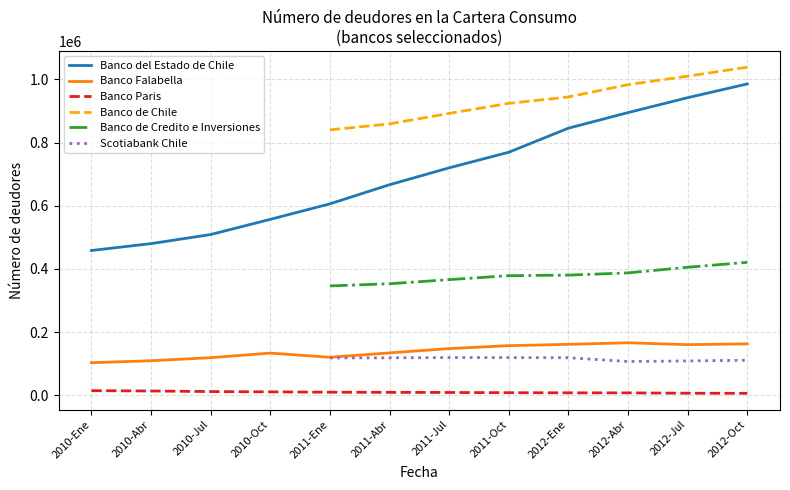

What is the label of the 10th point from the left?

2012-Abr